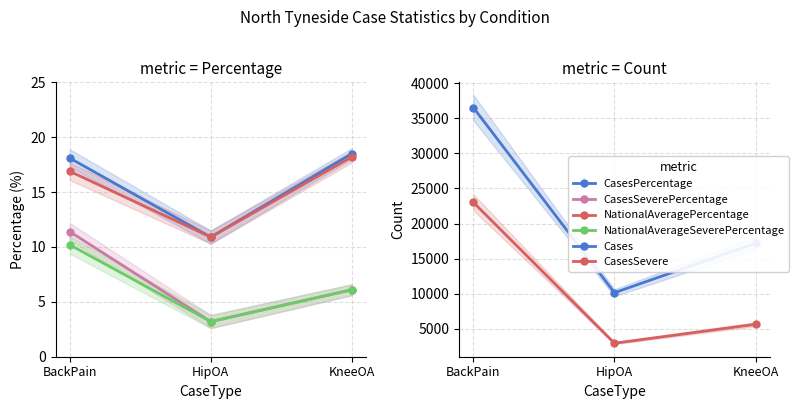

What is the difference between the maximum and second lowest values in the CasesPercentage series?

0.4